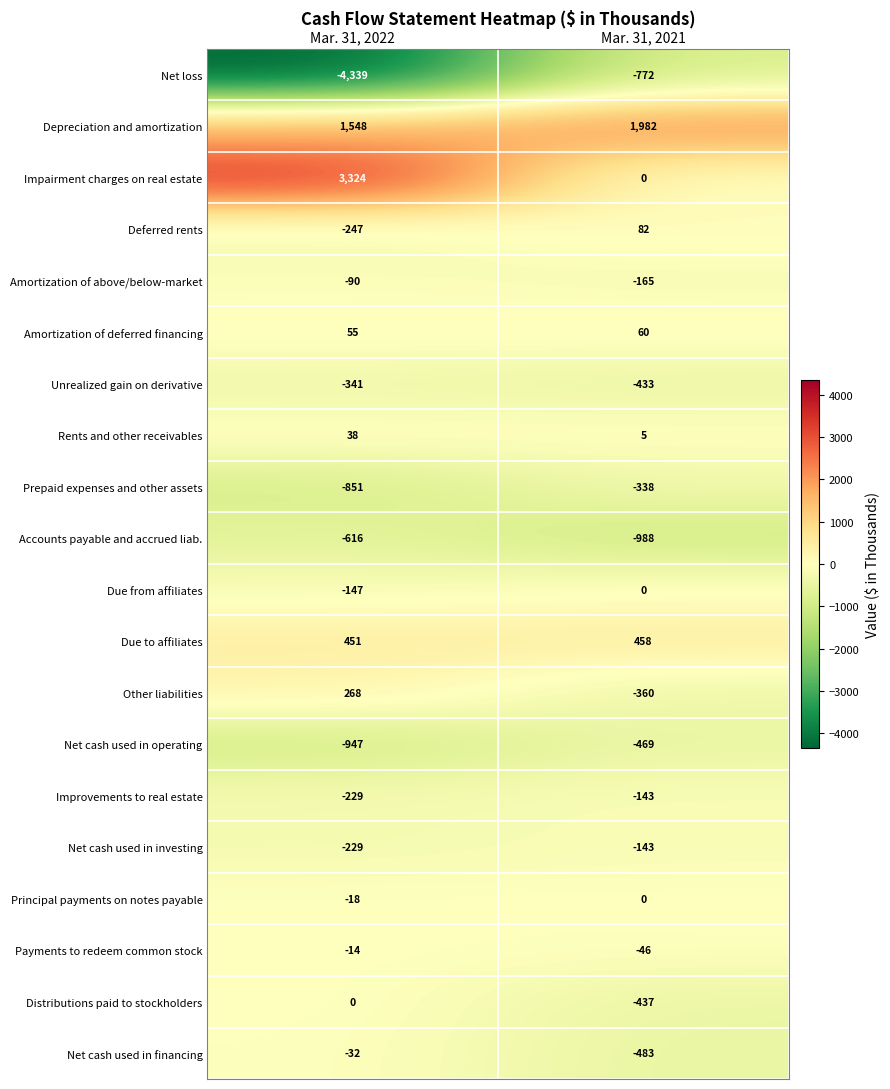

What is the sum of all Improvements to real estate values?

-372